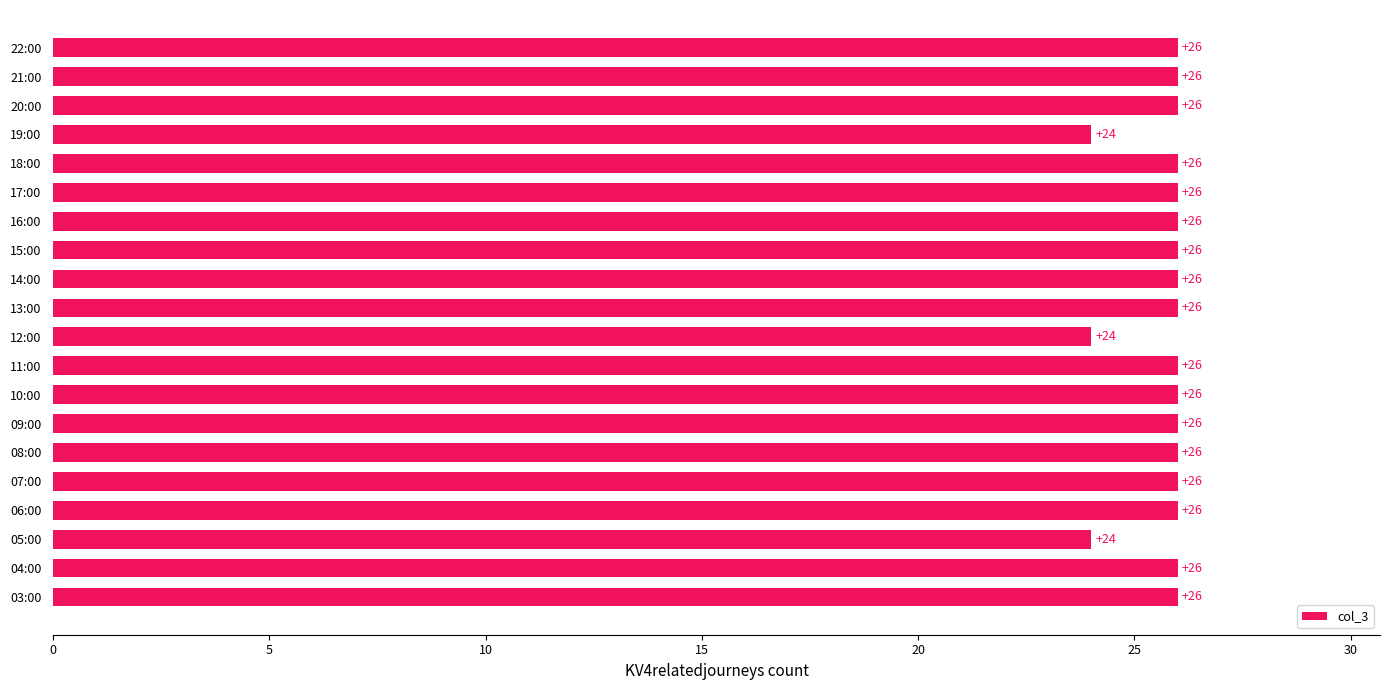

Reading bottom to top, what are all the values shown in this chart?

26	26	24	26	26	26	26	26	26	24	26	26	26	26	26	26	24	26	26	26